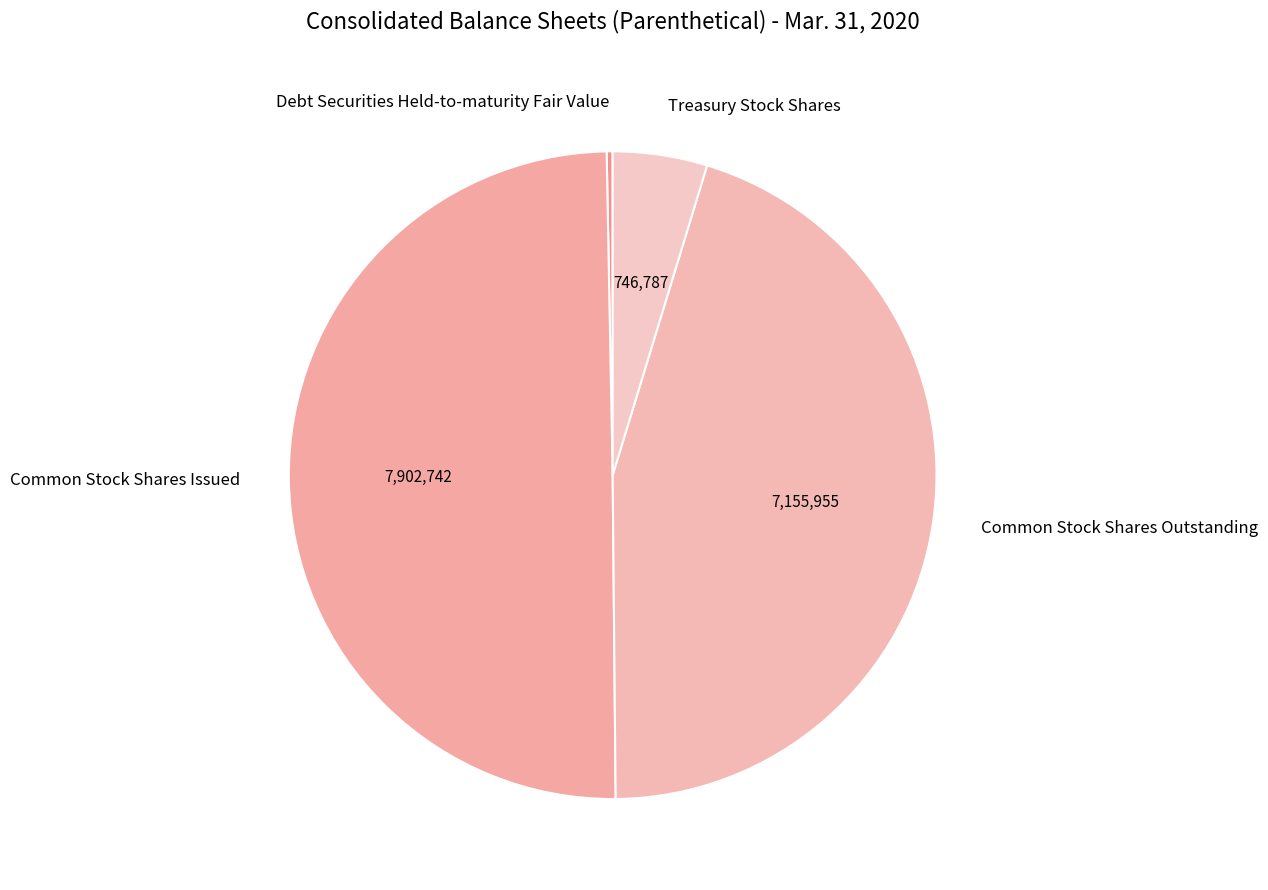

Is it true that Common Stock Shares Outstanding is 45% of the pie?

True